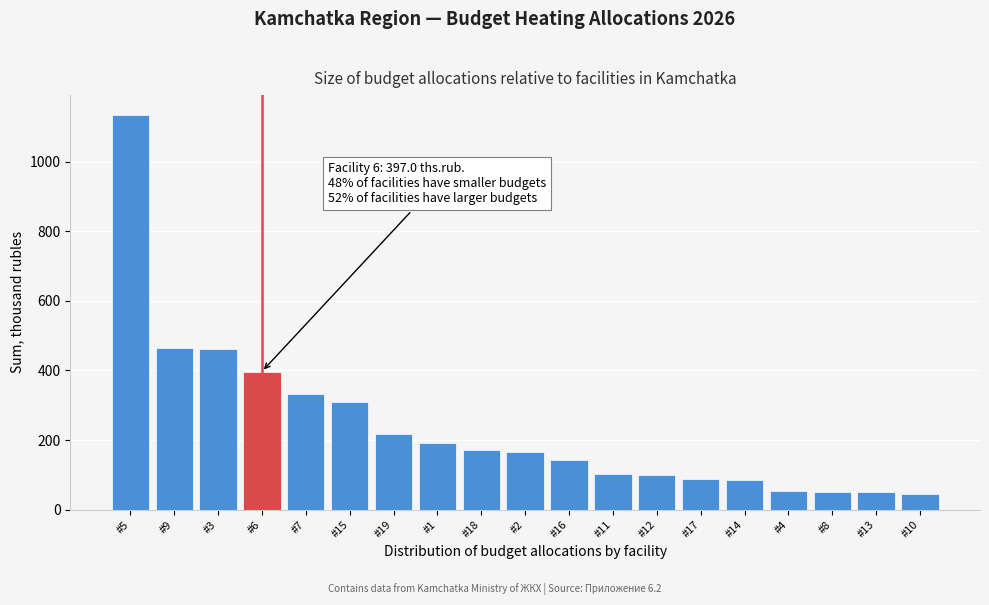

What is the sum of the values at #13 and #11?

152.1